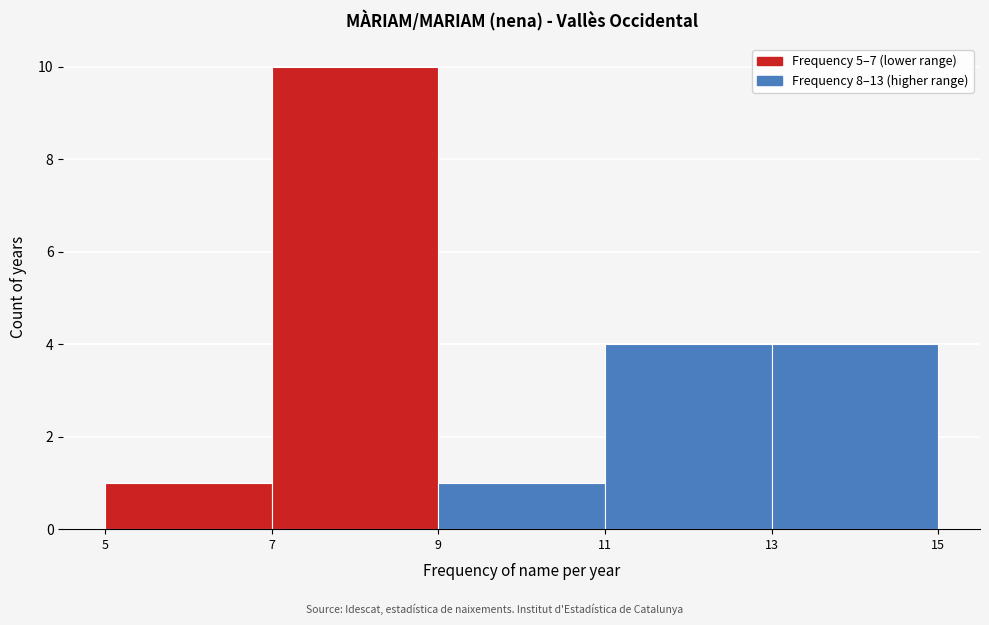

What is the height of the bar covering 7 to 9 on the x-axis? The values are not printed on the chart, so give them approximately, as read against the axis.

10